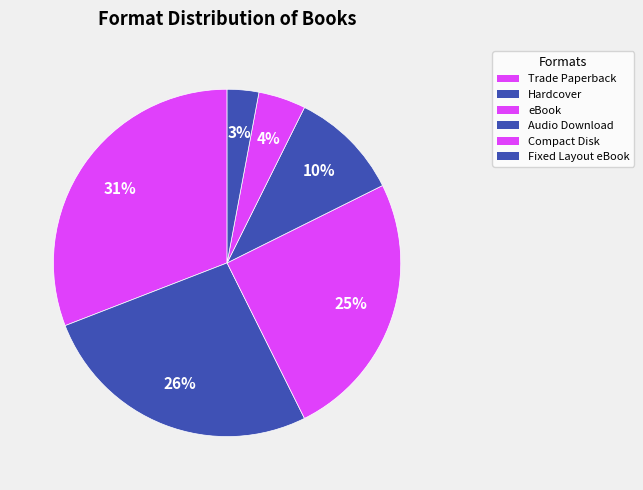

How many segments does this pie chart have?

6